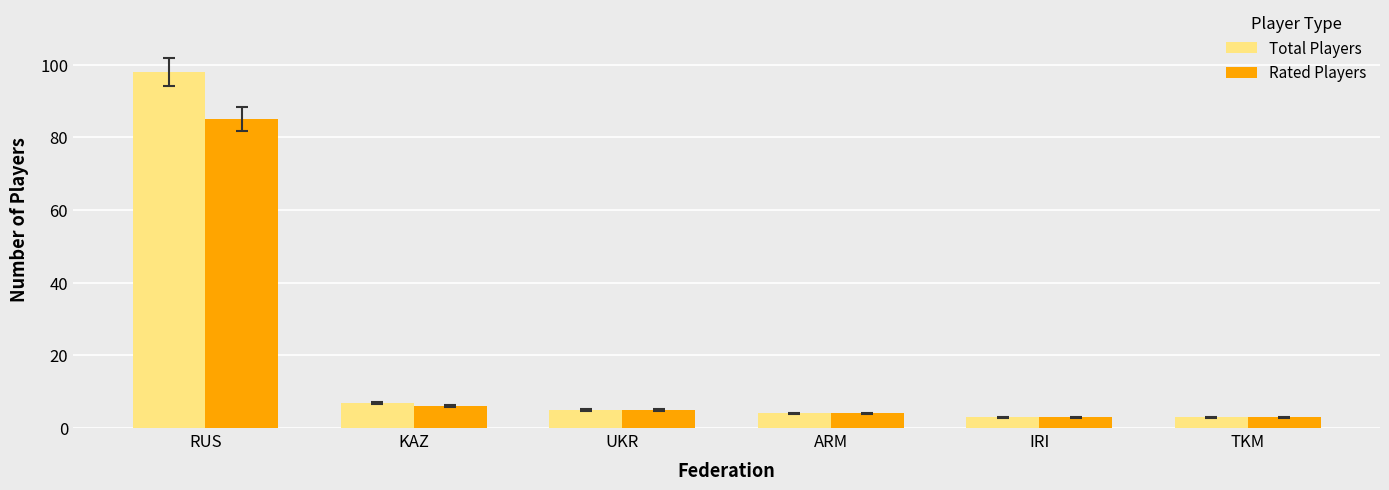

The Rated Players series shows 3 at TKM. True or false?

True